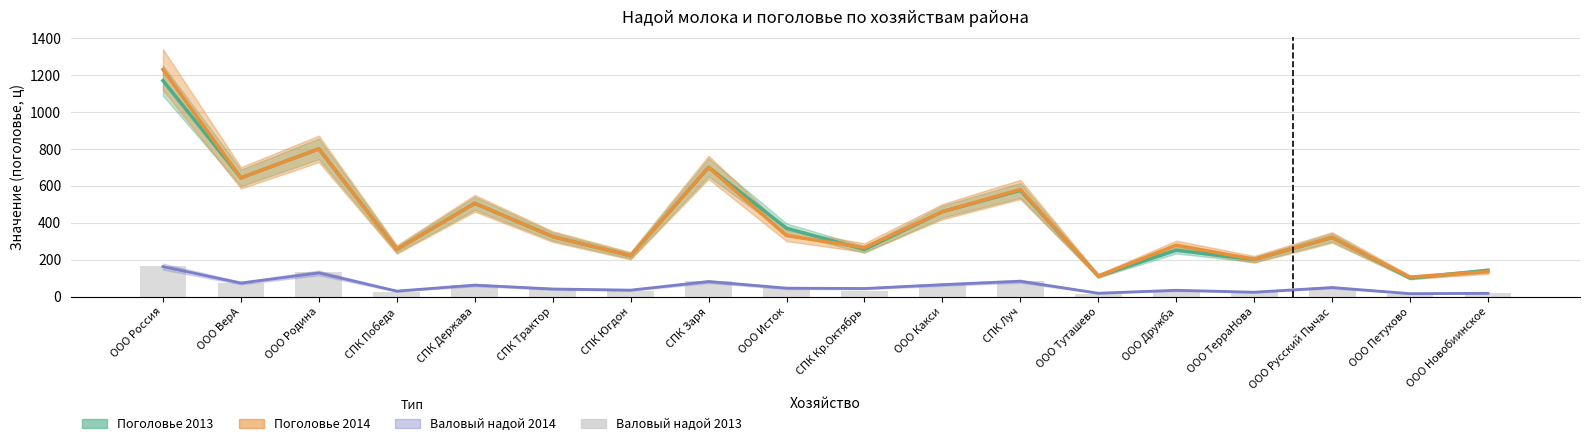

What is the difference between the second highest and second lowest values?

117.1